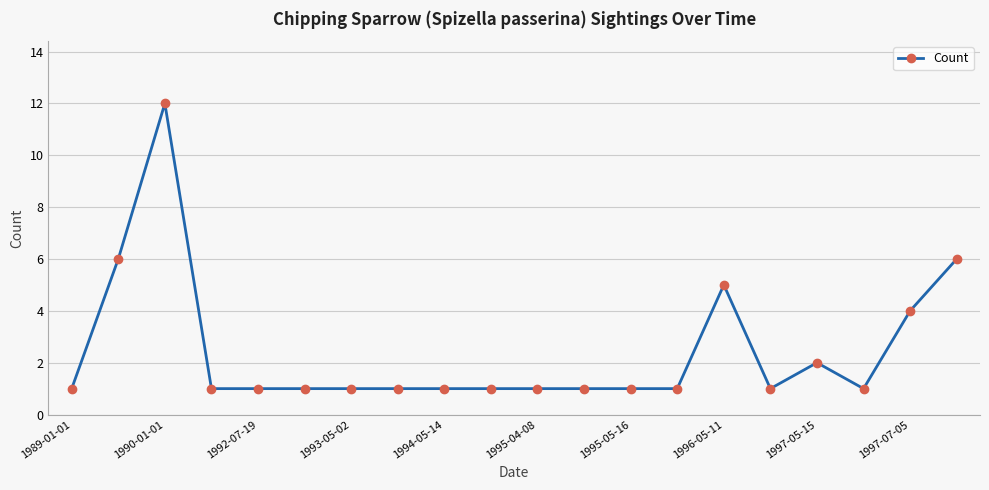

True or false: the data has more than 2 interior local peaks.

True